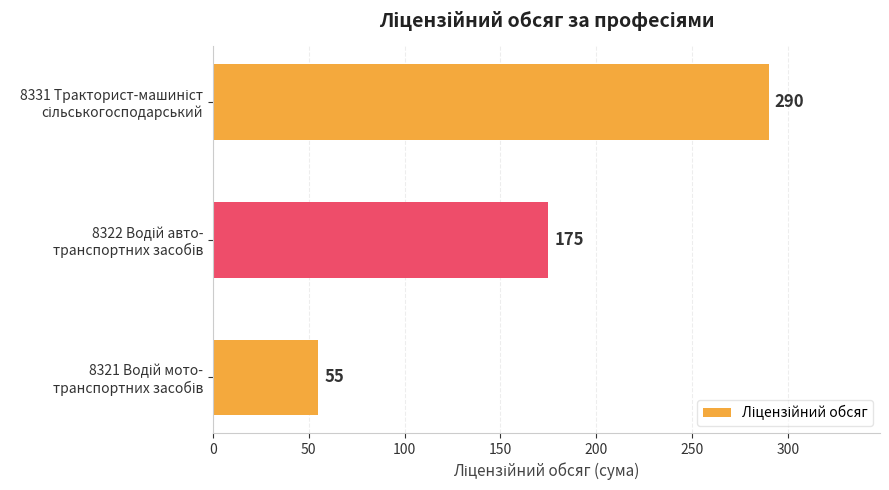

How many data points does each series have?

3